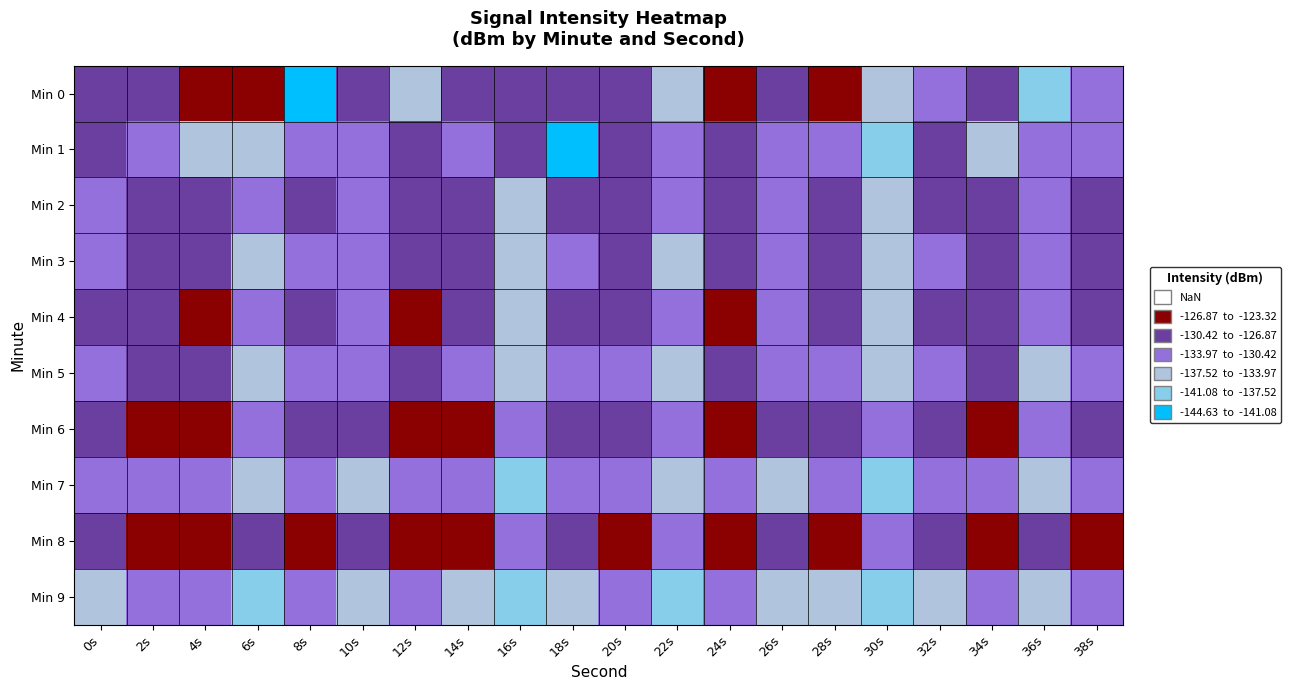

Rank the series by their maximum value, from lowest to highest.

Min 9, Min 7, Min 5, Min 1, Min 3, Min 2, Min 4, Min 6, Min 8, Min 0